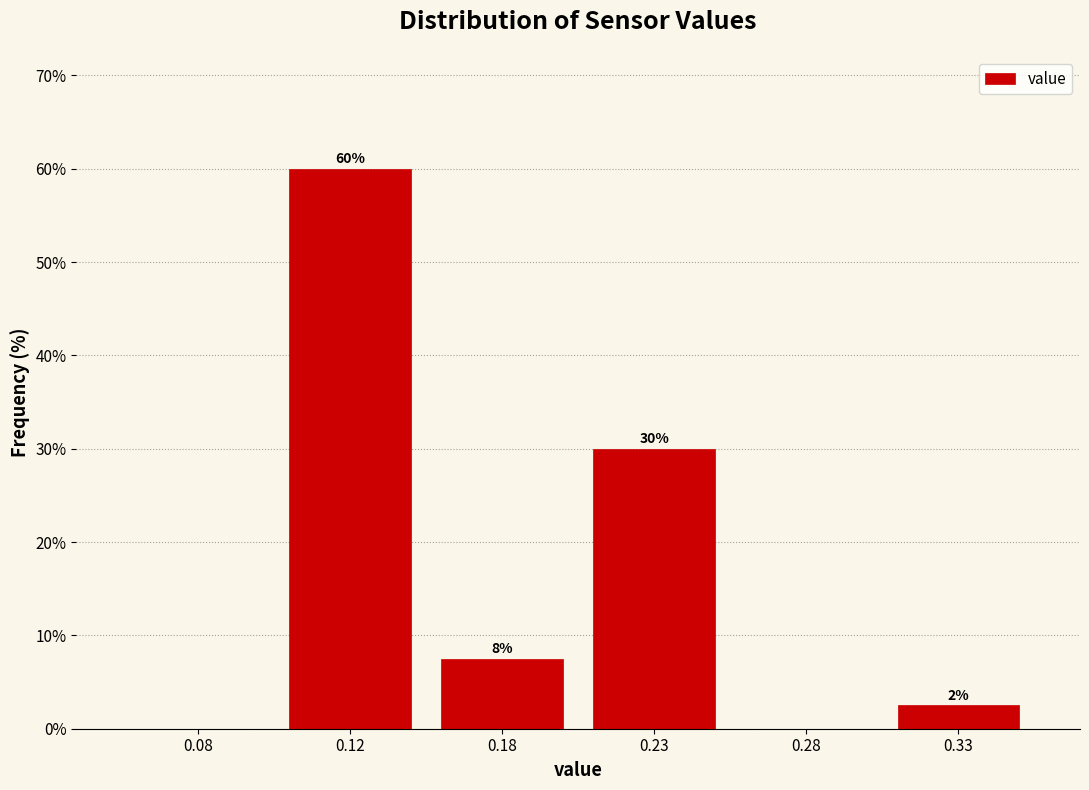

True or false: the data shows 33.3 at 0.12.

False